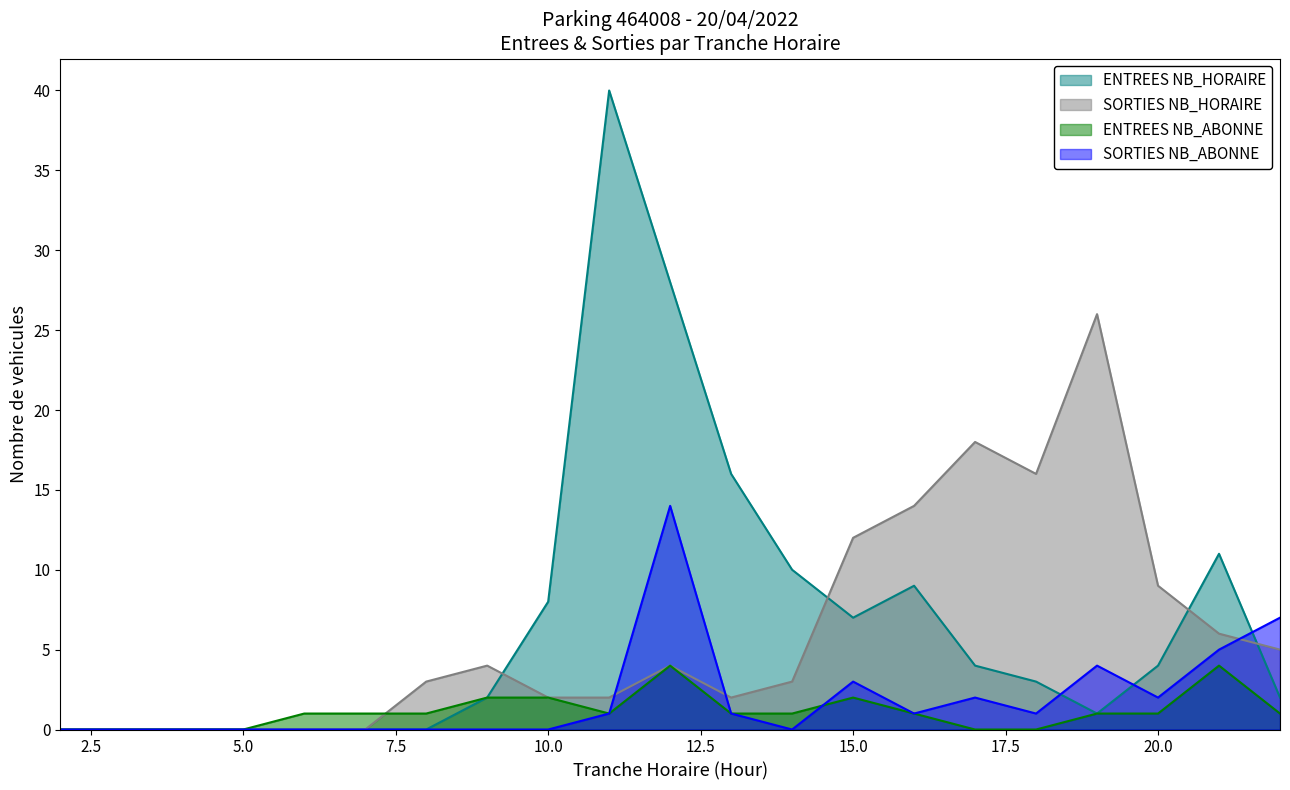

Reading left to right, what are all the values shown in this chart?

ENTREES NB_HORAIRE: 2=0	3=0	4=0	5=0	6=0	7=0	8=0	9=2	10=8	11=40	12=28	13=16	14=10	15=7	16=9	17=4	18=3	19=1	20=4	21=11	22=2
SORTIES NB_HORAIRE: 2=0	3=0	4=0	5=0	6=0	7=0	8=3	9=4	10=2	11=2	12=4	13=2	14=3	15=12	16=14	17=18	18=16	19=26	20=9	21=6	22=5
ENTREES NB_ABONNE: 2=0	3=0	4=0	5=0	6=1	7=1	8=1	9=2	10=2	11=1	12=4	13=1	14=1	15=2	16=1	17=0	18=0	19=1	20=1	21=4	22=1
SORTIES NB_ABONNE: 2=0	3=0	4=0	5=0	6=0	7=0	8=0	9=0	10=0	11=1	12=14	13=1	14=0	15=3	16=1	17=2	18=1	19=4	20=2	21=5	22=7